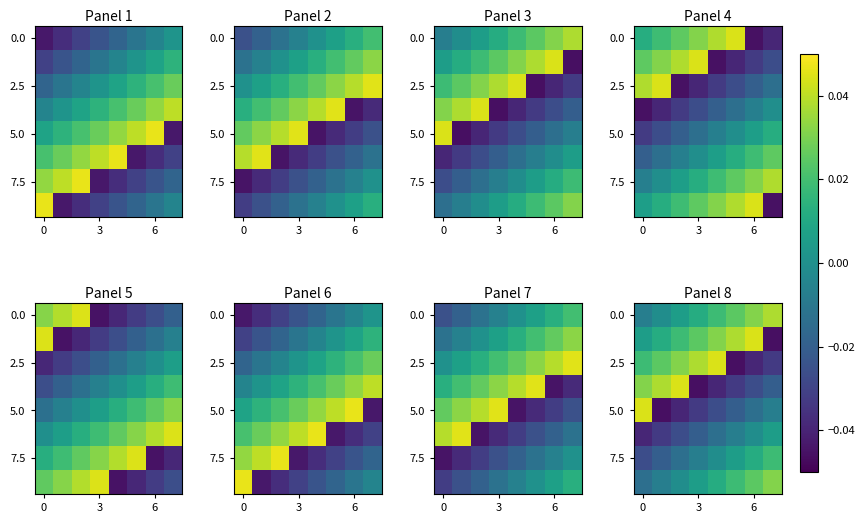

The 2.5 series shows 0.0 at 3. True or false?

True